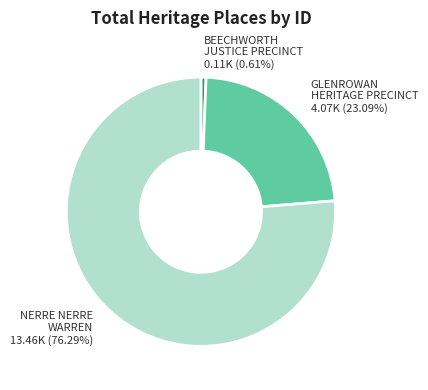

Is it true that GLENROWAN HERITAGE PRECINCT is 23% of the pie?

True